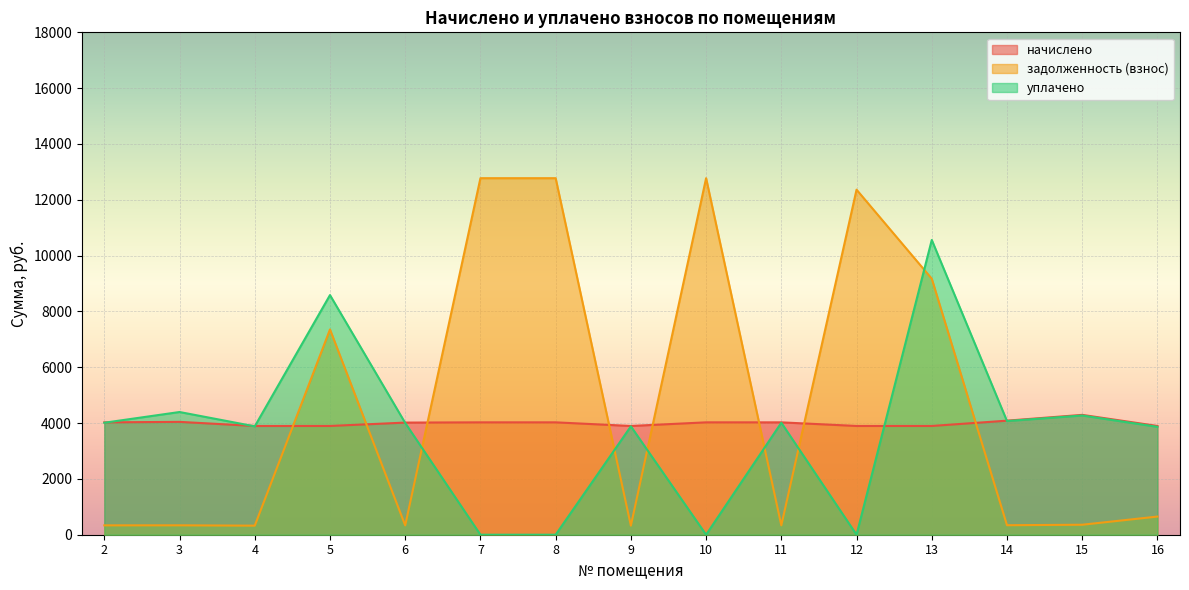

Reading right to left, transcribe all the data shown in this chart.

начислено: 3896.6	4294.1	4086.7	3896.6	3896.6	4026.2	4026.2	3896.6	4026.2	4026.2	4017.6	3896.6	3896.6	4043.5	4026.2
задолженность (взнос): 650.5	357.8	340.6	9172.7	12363.0	335.5	12774.1	324.7	12774.1	12774.1	334.8	7354.8	324.7	337.0	335.5
уплачено: 3865.9	4272.1	4072.5	10560.5	0.0	4012.3	0.0	3883.1	0.0	0.0	4003.7	8585.8	3883.1	4396.5	4012.3